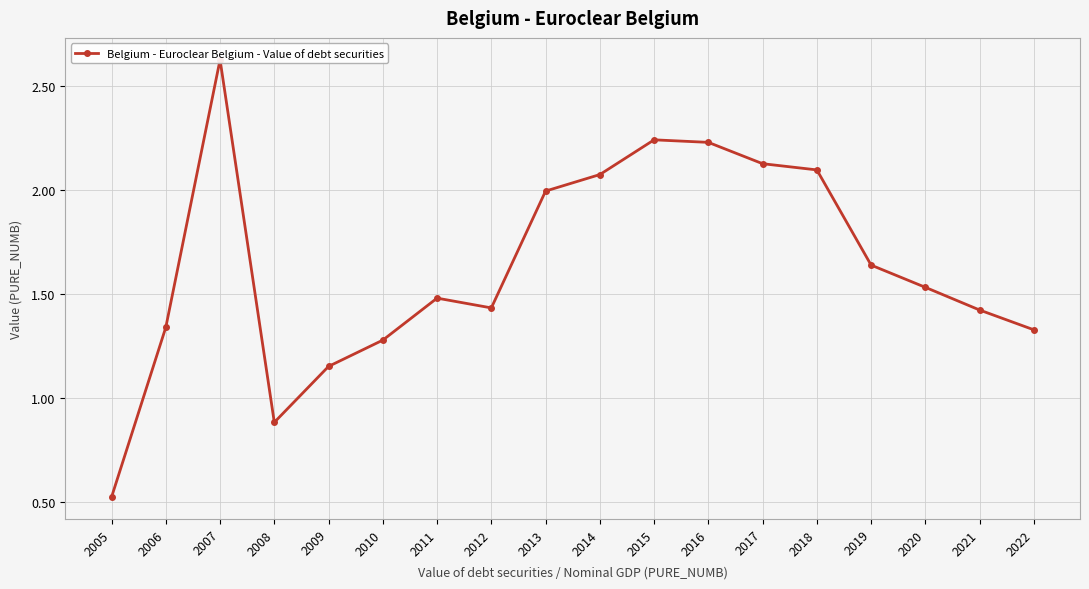

What is the minimum value shown in the chart?

0.5